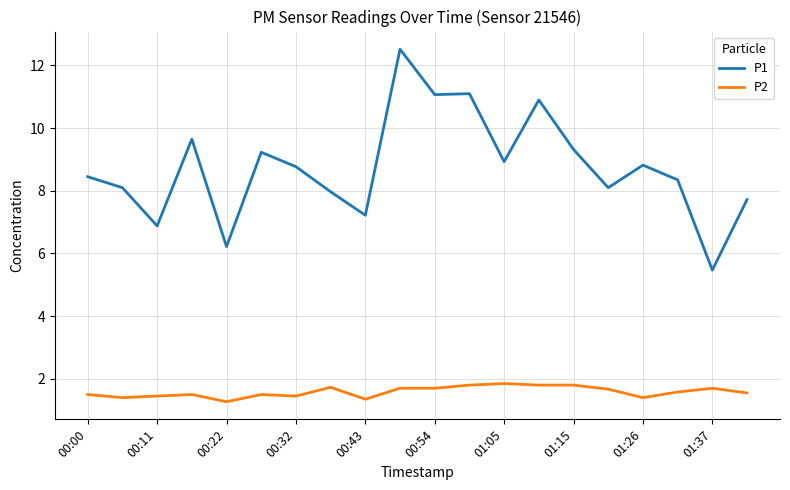

What is the sum of all P1 values?

174.8